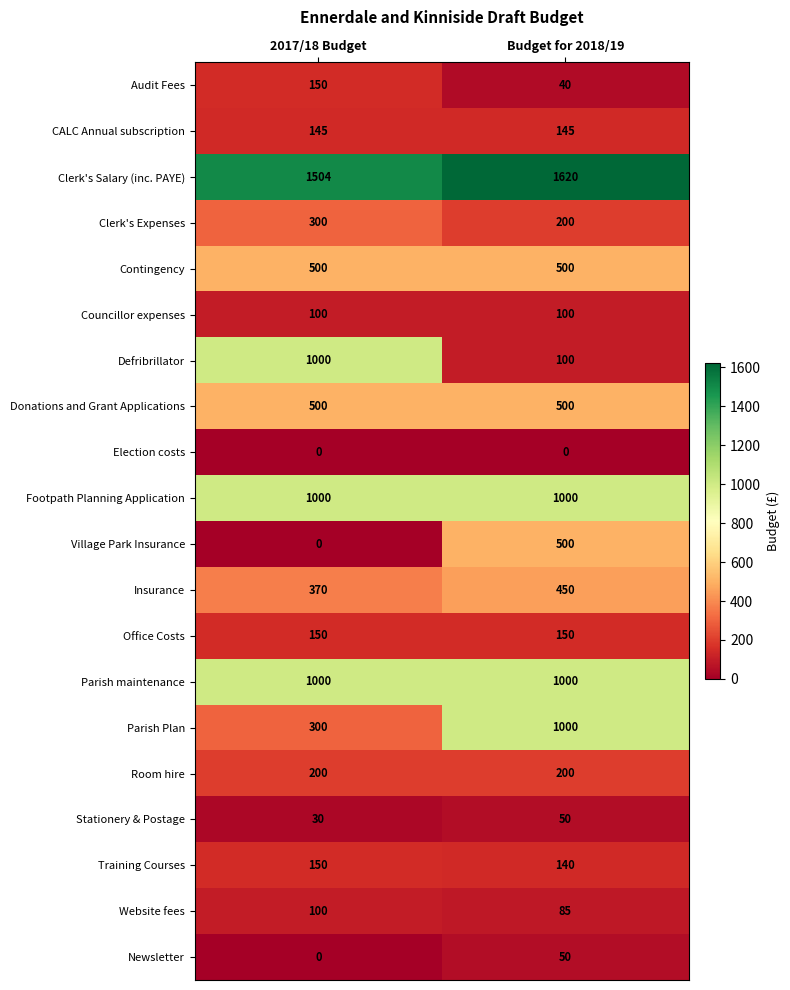

The Stationery & Postage series shows 50 at Budget for 2018/19. True or false?

True